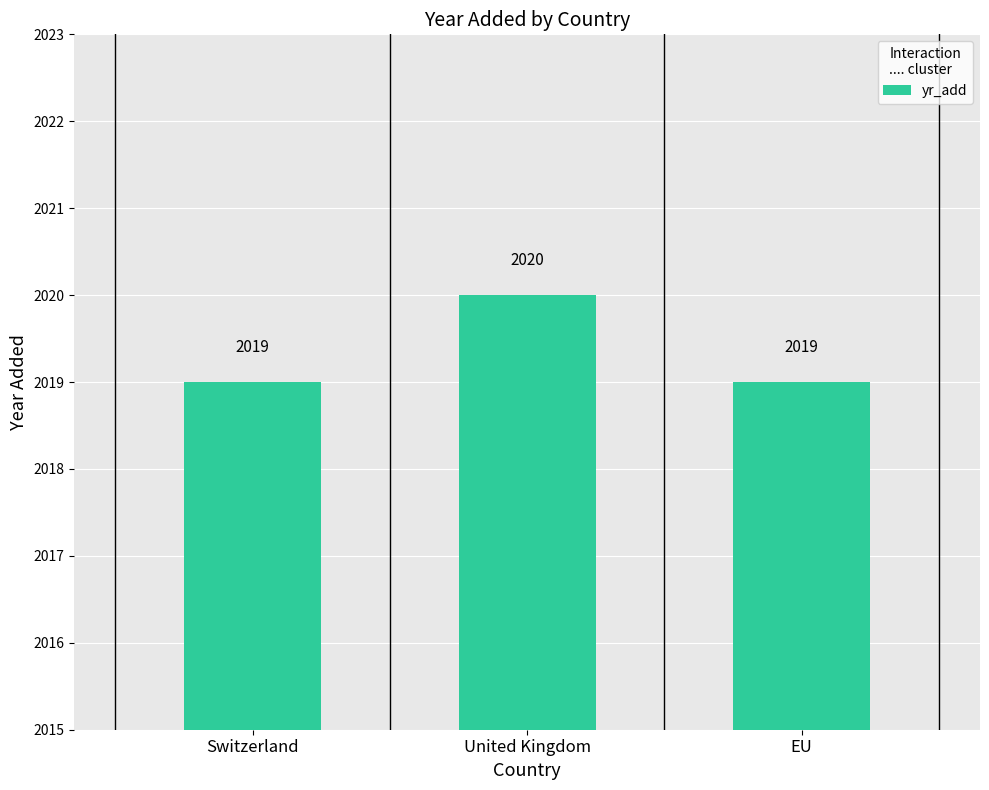

What is the maximum value shown in the chart?

2020